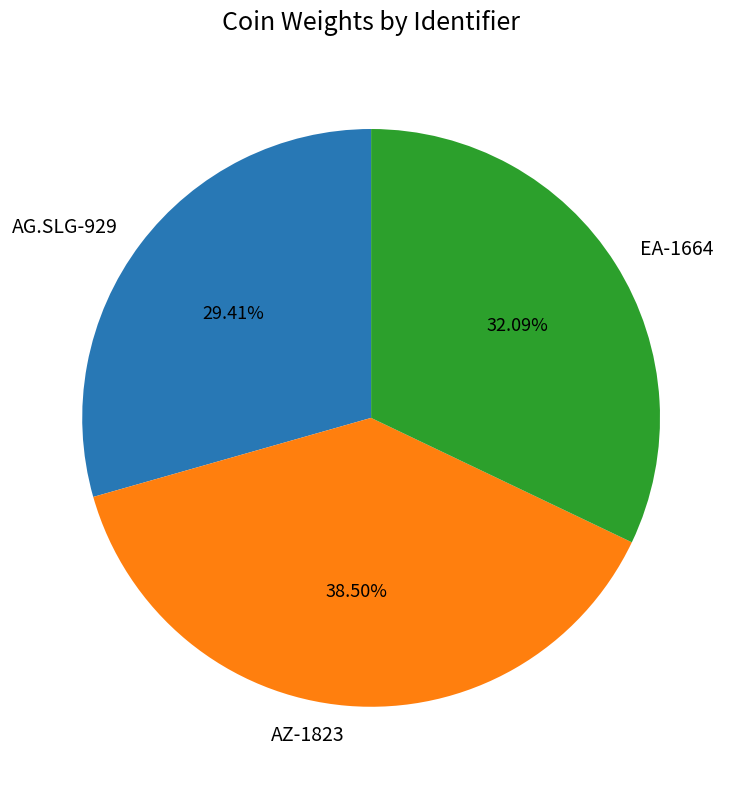

What is the ratio of the value at AZ-1823 to the value at AG.SLG-929?

1.3